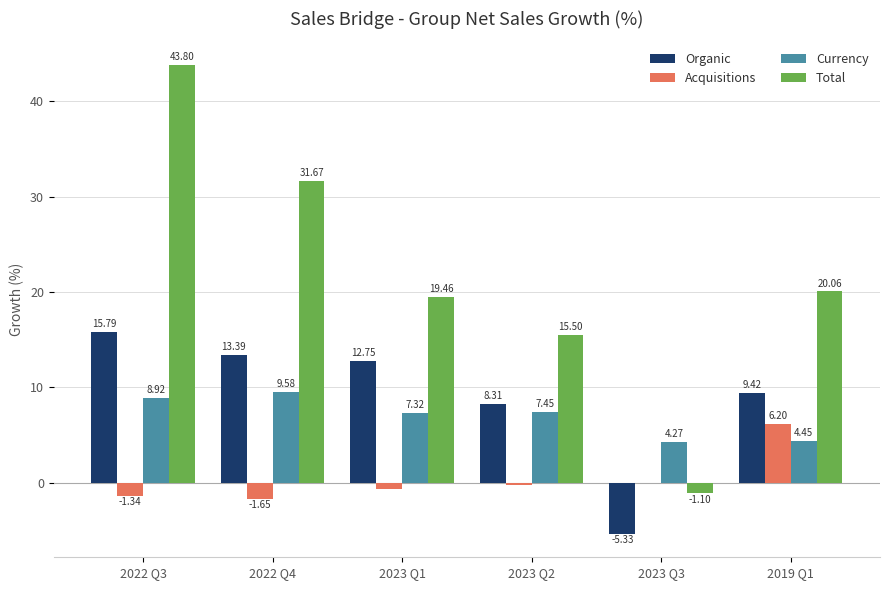

What is the sum of the Currency values at 2022 Q4 and 2019 Q1?

14.0